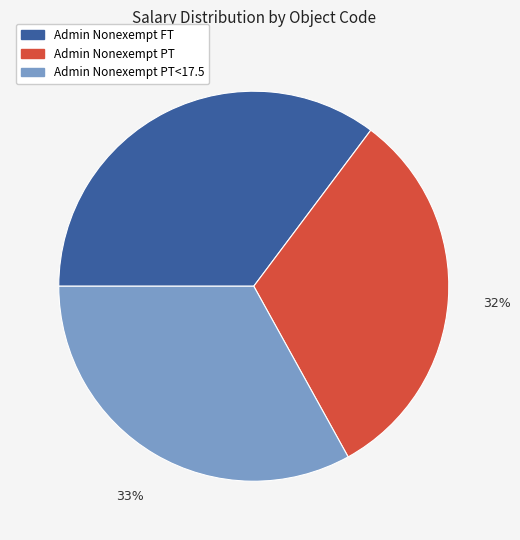

The Admin Nonexempt PT slice represents 18% of the pie. True or false?

False